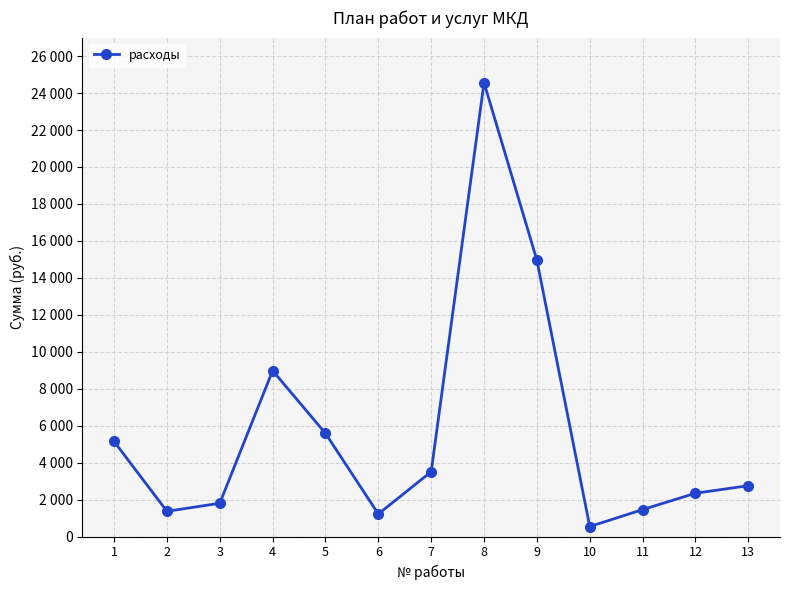

How many interior local valleys (lower than both neighbors) does the data have?

3